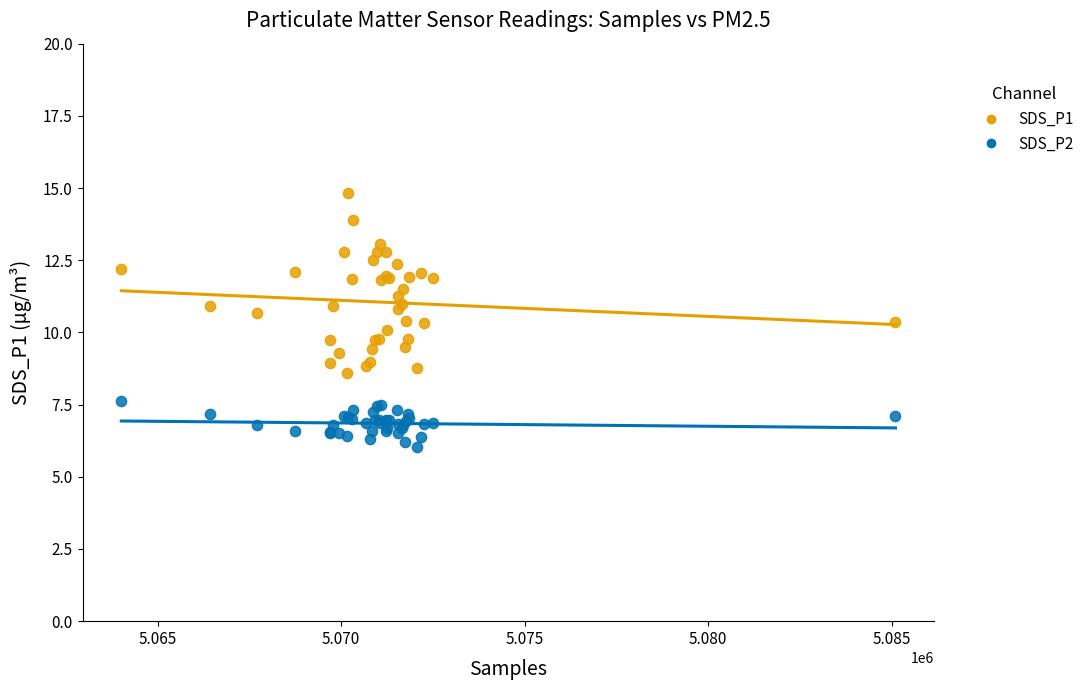

Which series has the widest spread of Y values?

SDS_P1